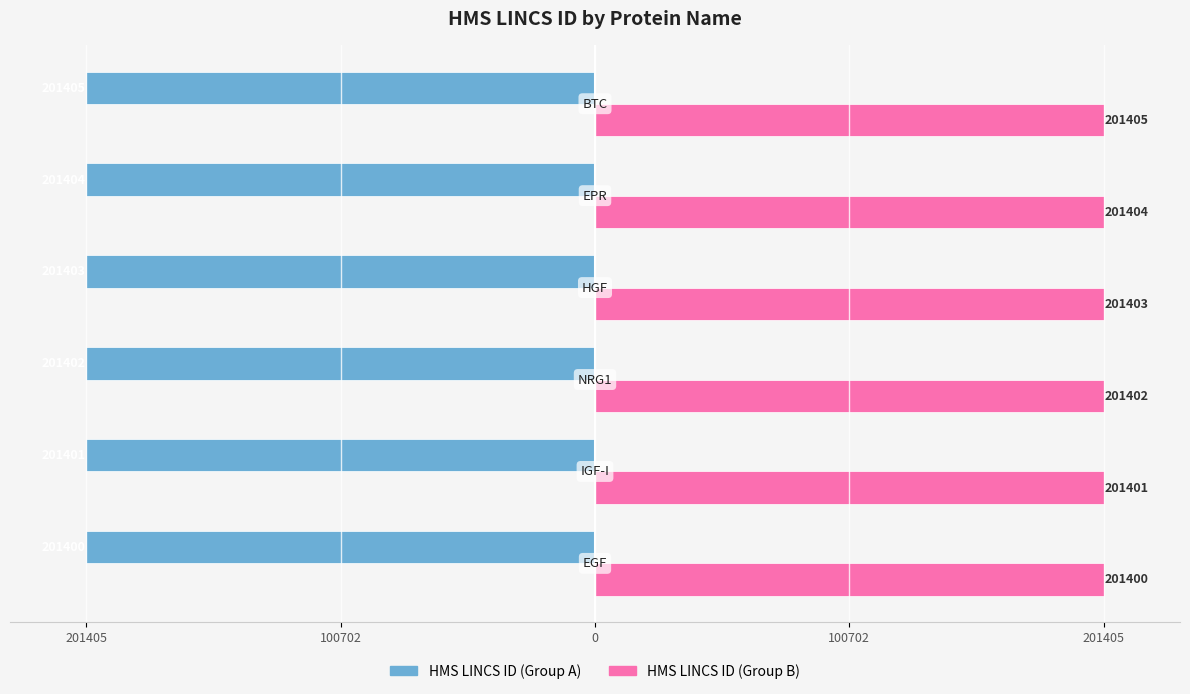

What are all the series names shown in the legend?

HMS LINCS ID (Group A), HMS LINCS ID (Group B)